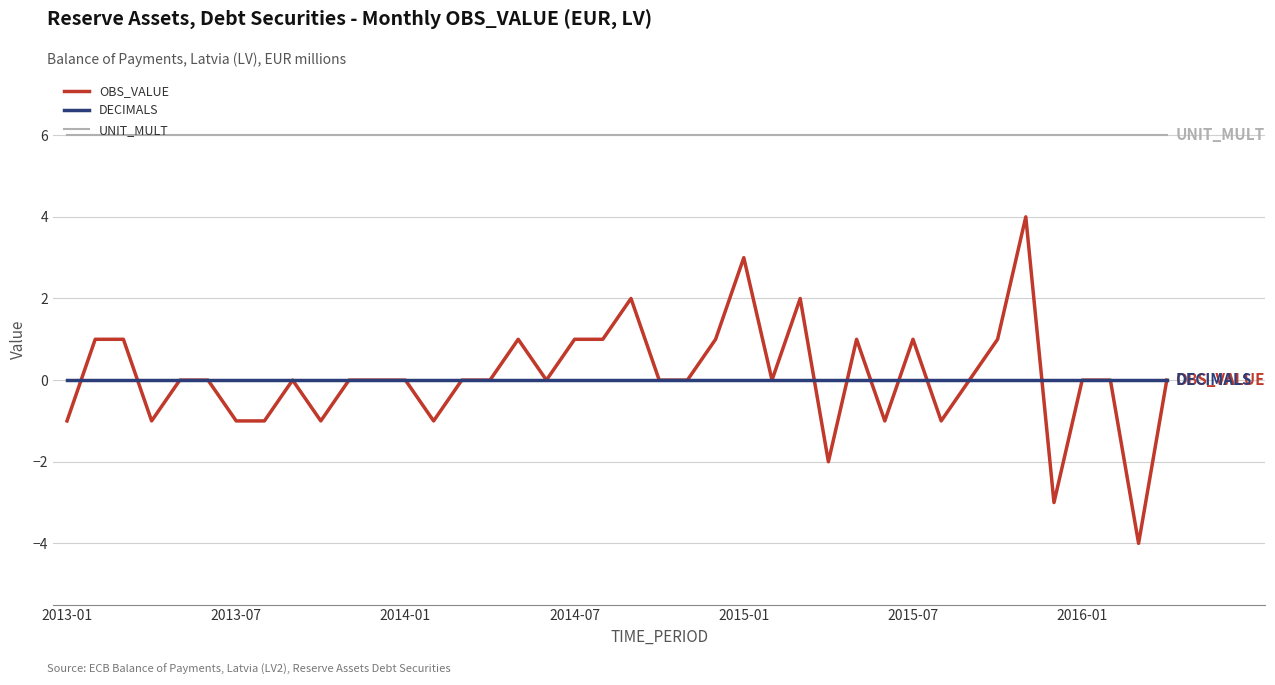

Rank the series by their maximum value, from highest to lowest.

UNIT_MULT, OBS_VALUE, DECIMALS